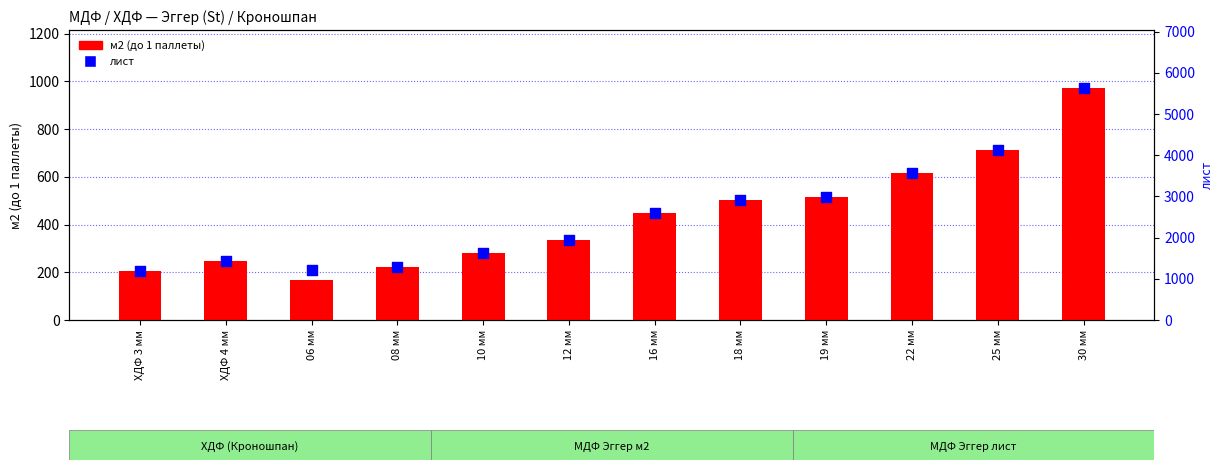

Is the value of лист at ХДФ 3 мм greater than the value of м2 (до 1 паллеты) at ХДФ 3 мм?

Yes